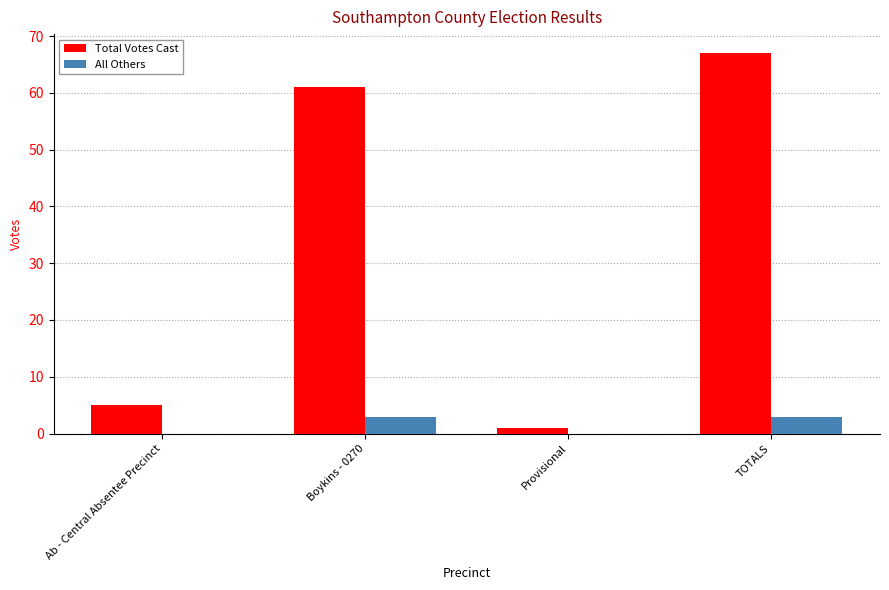

Which series has the largest total across all categories?

Total Votes Cast